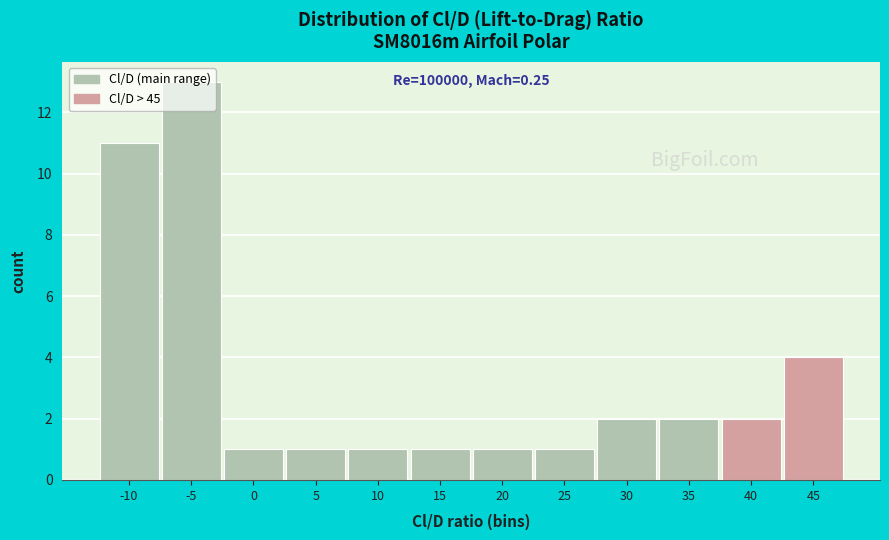

What is the value of the 12th bar from the left?

4